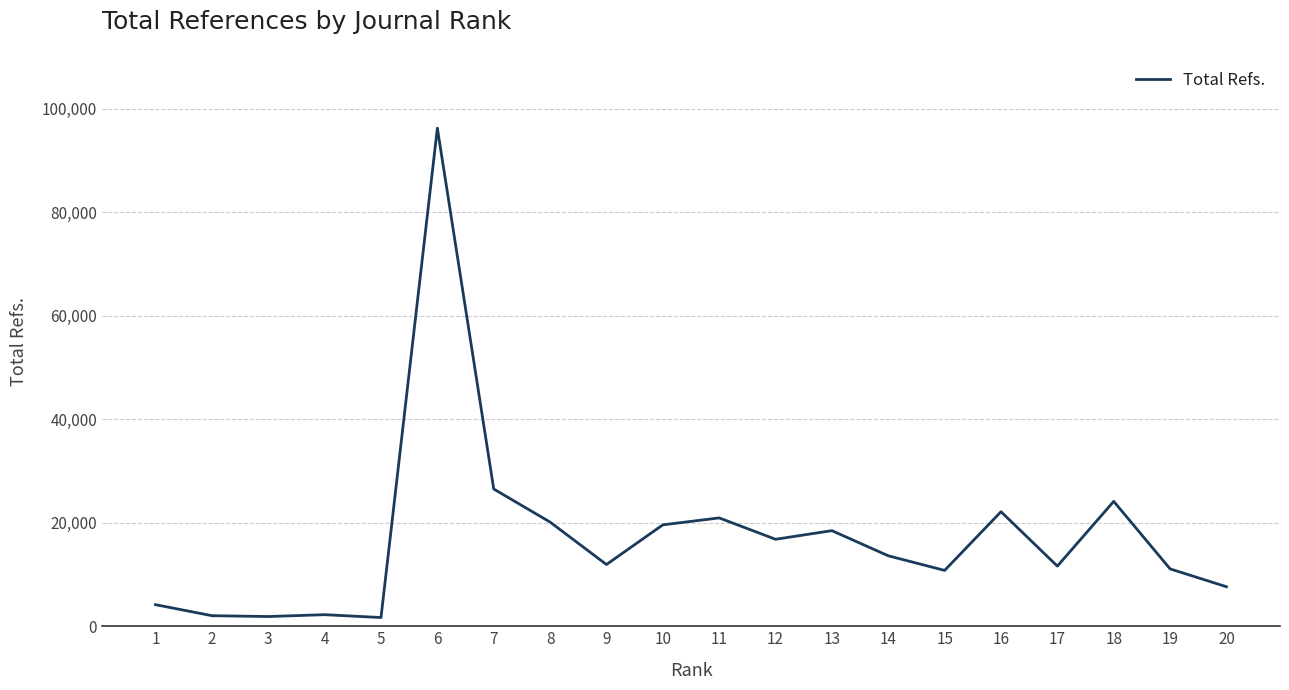

Is it true that the value at 16 is 38165?

False